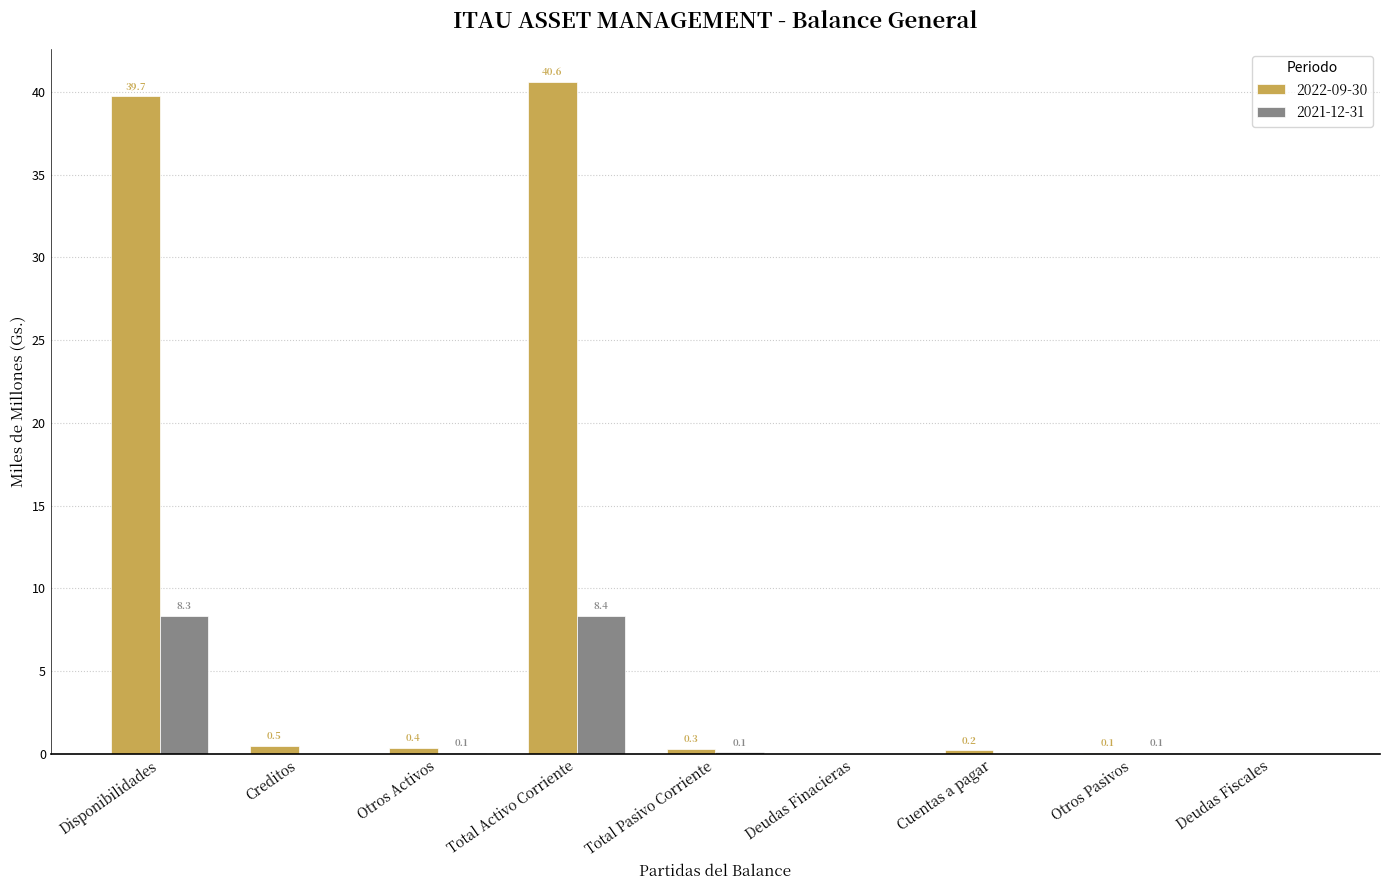

Count the number of categories in the chart.

9